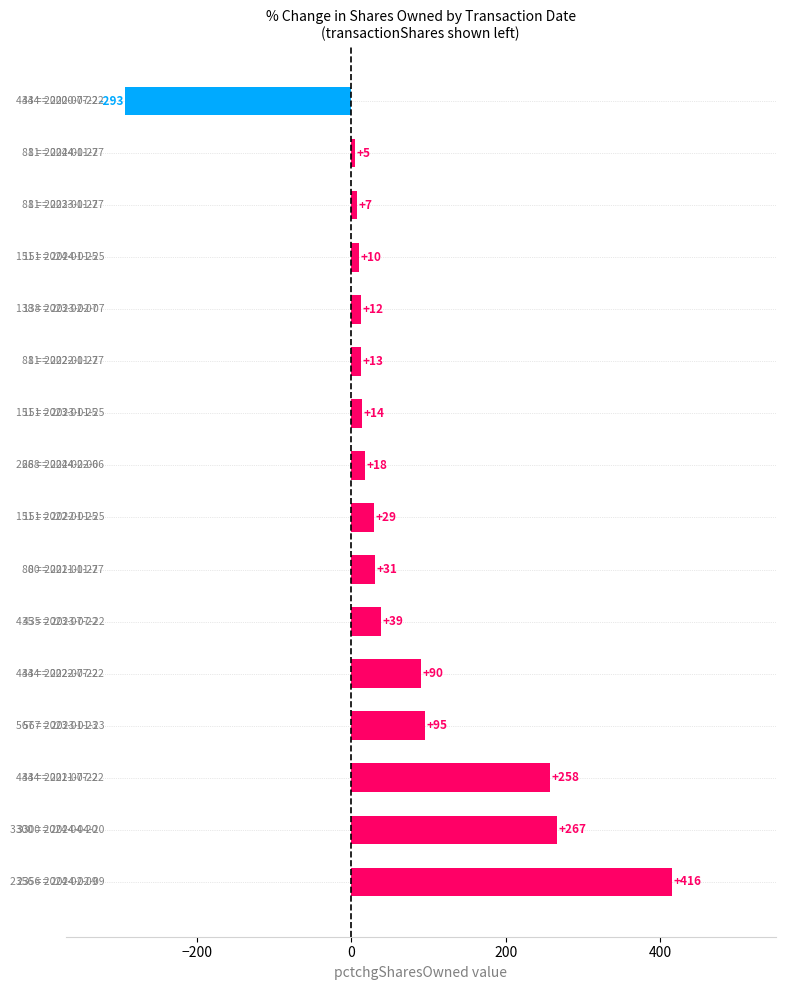

What is the minimum value shown in the chart?

-293